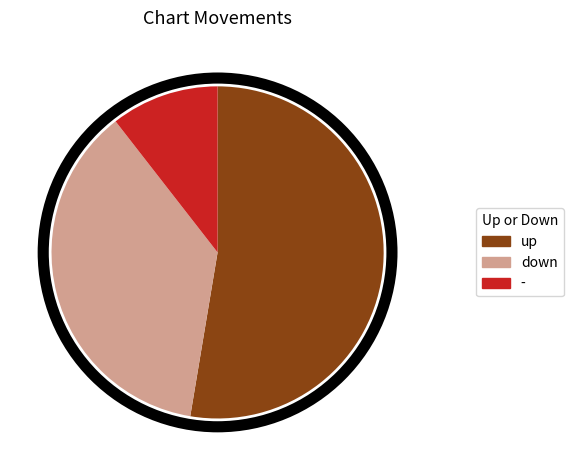

What is the smallest slice in the pie chart?

-